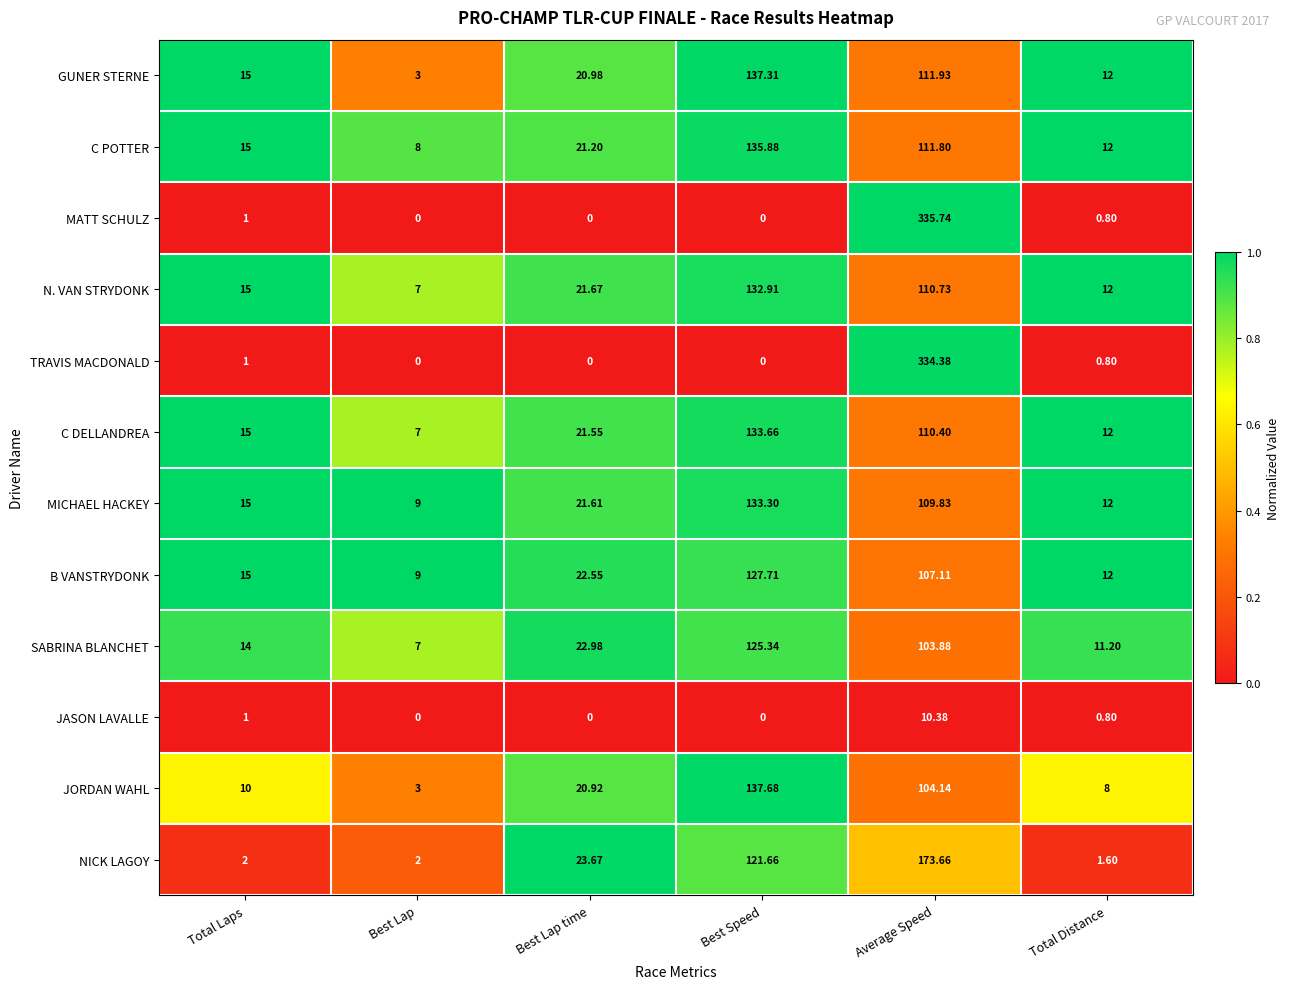

At which label does GUNER STERNE first exceed 20?

Best Lap time